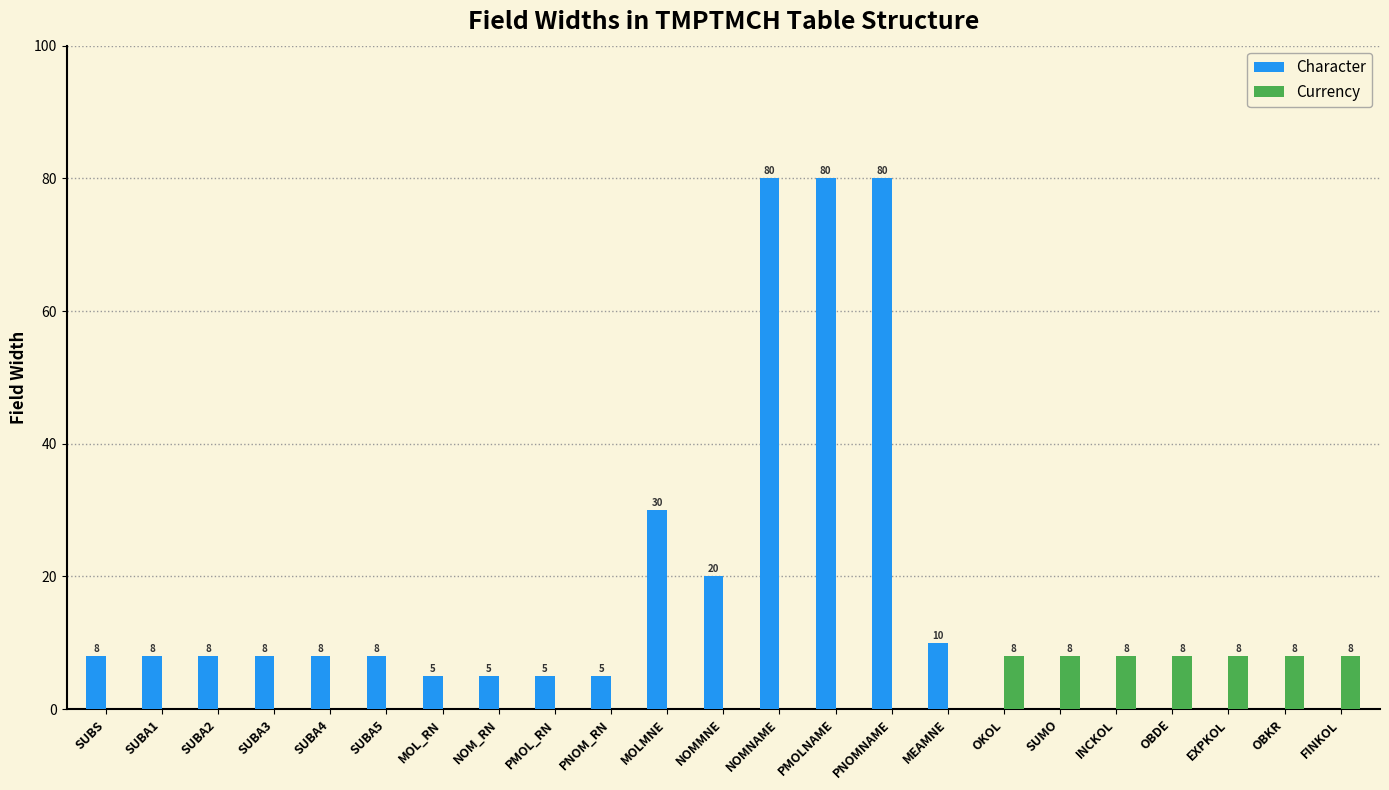

What is the approximate value of Character at PMOL_RN?

5